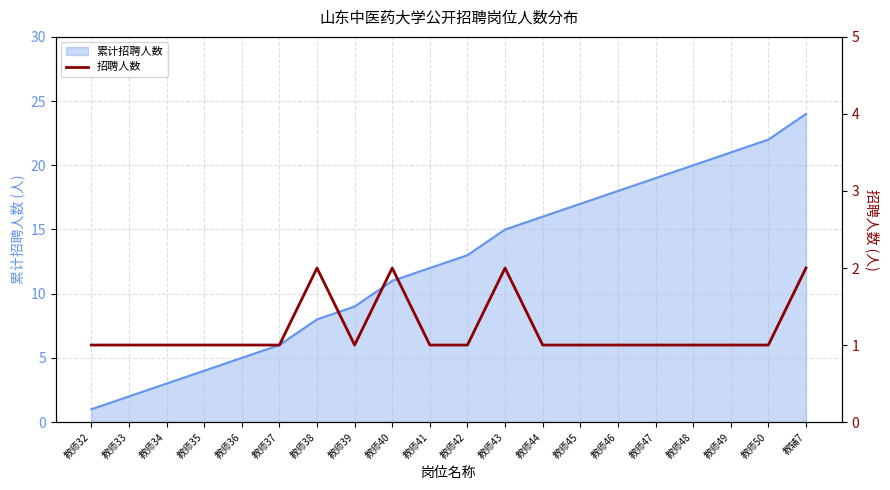

What position from the left is 教师43?

12